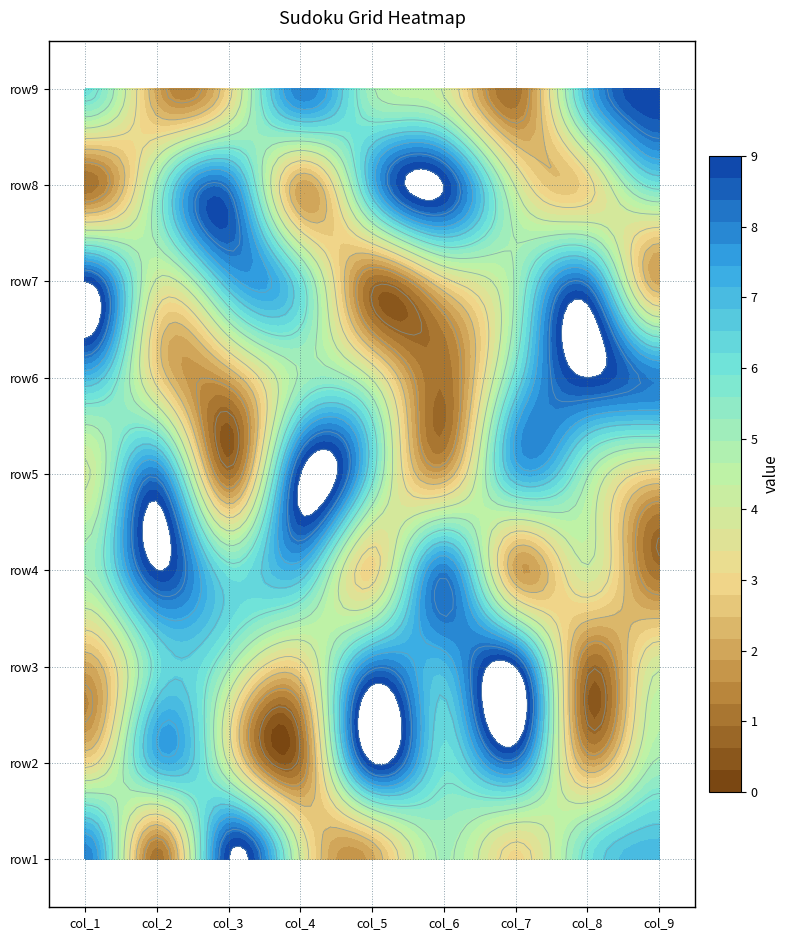

What is the average value of the row7 series?

5